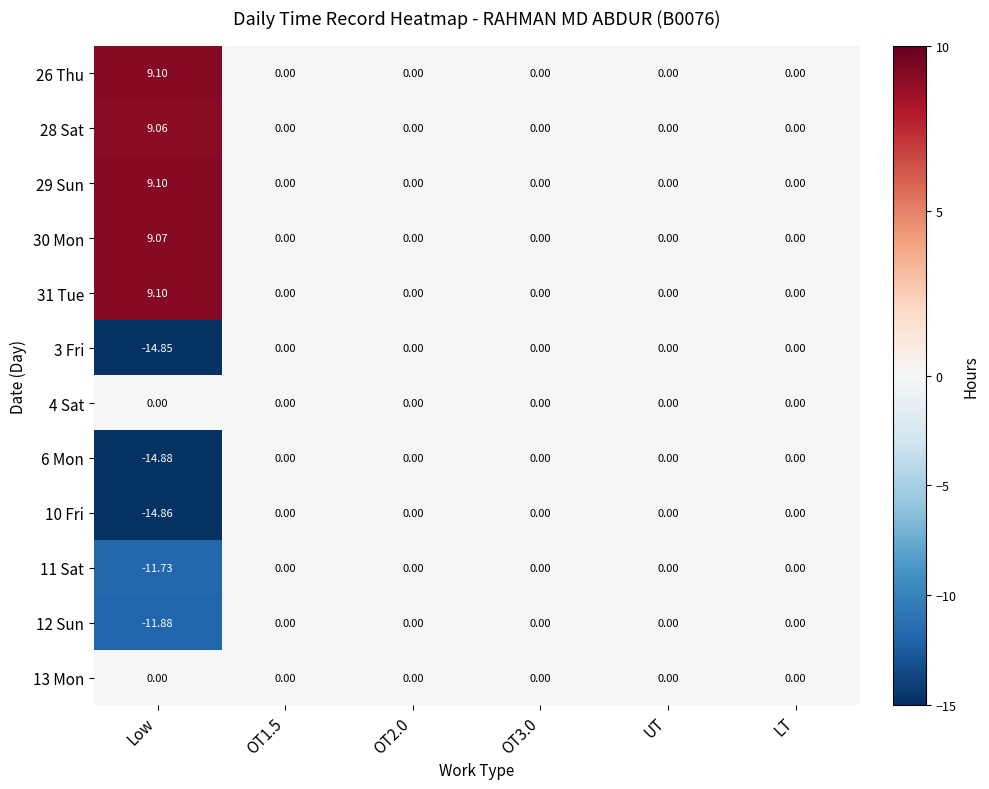

Which label corresponds to the smallest value in the chart?

Low